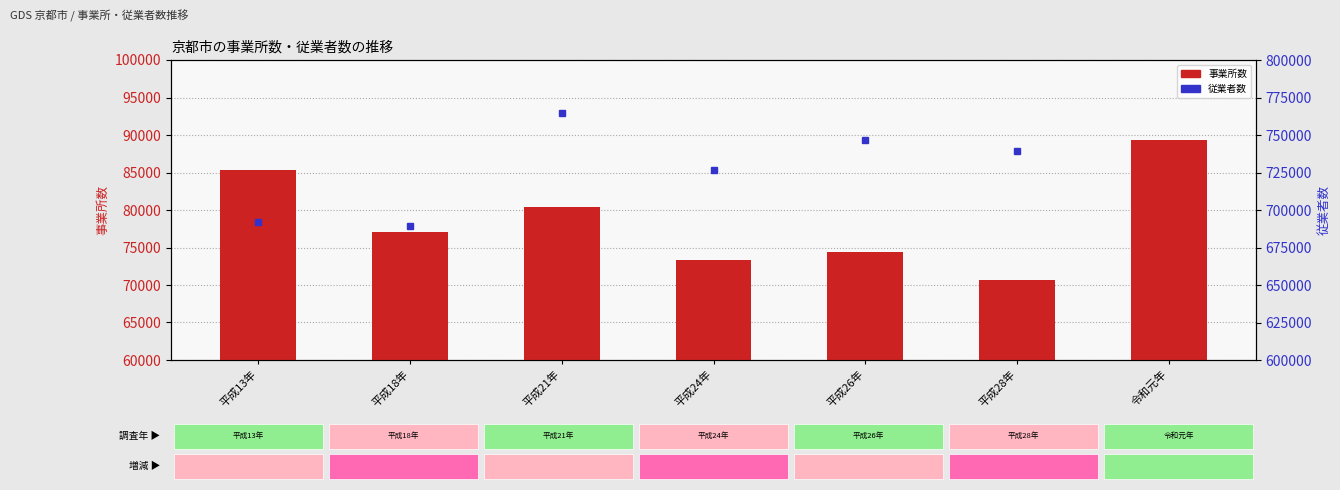

At which label does 従業者数 first exceed 739542?

平成21年